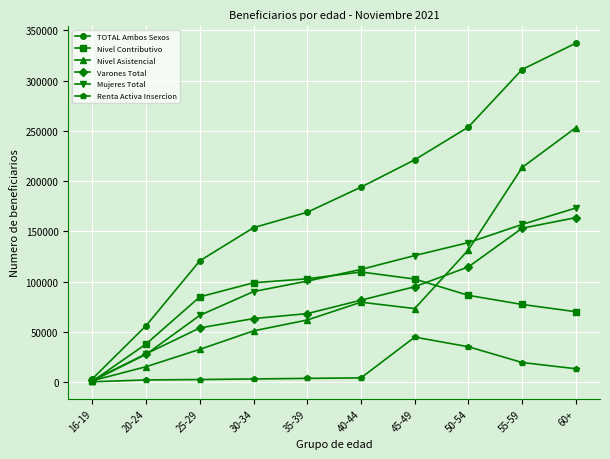

True or false: Renta Activa Insercion has a value of 19831 at 55-59.

True